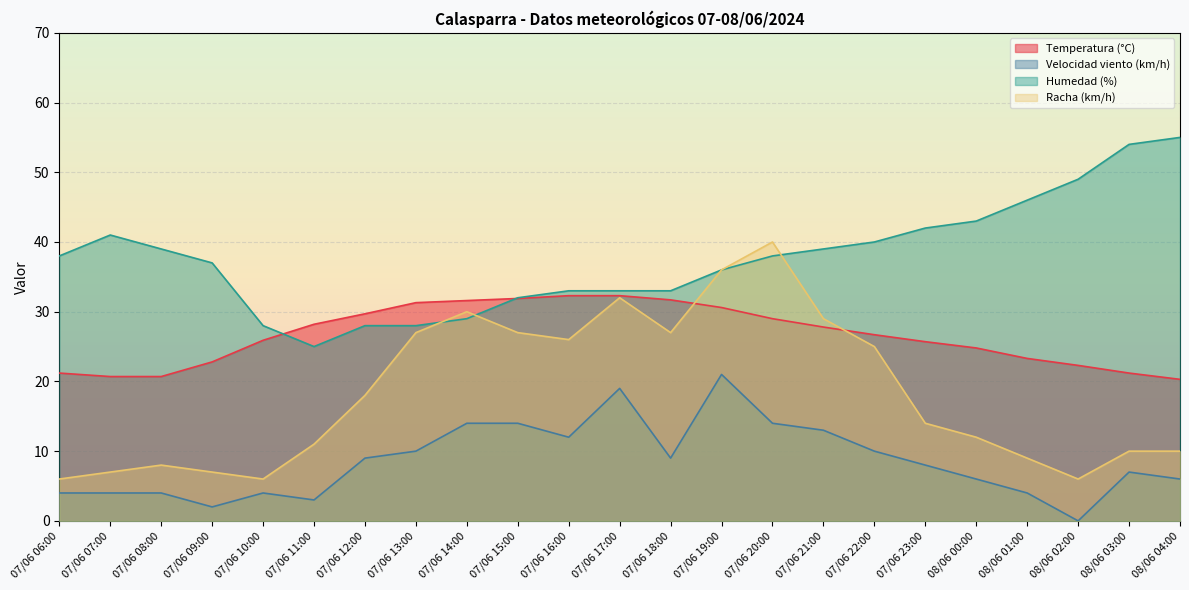

Does the chart display data point markers on the line(s)?

No